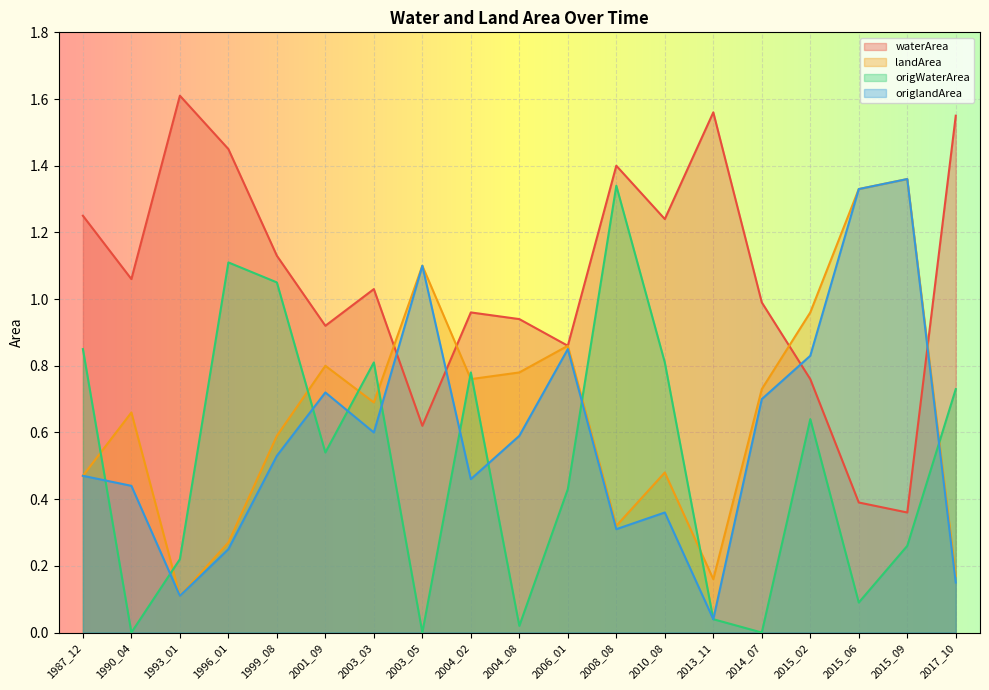

What is the spread (max minus min) of values at 2015_06?

1.2